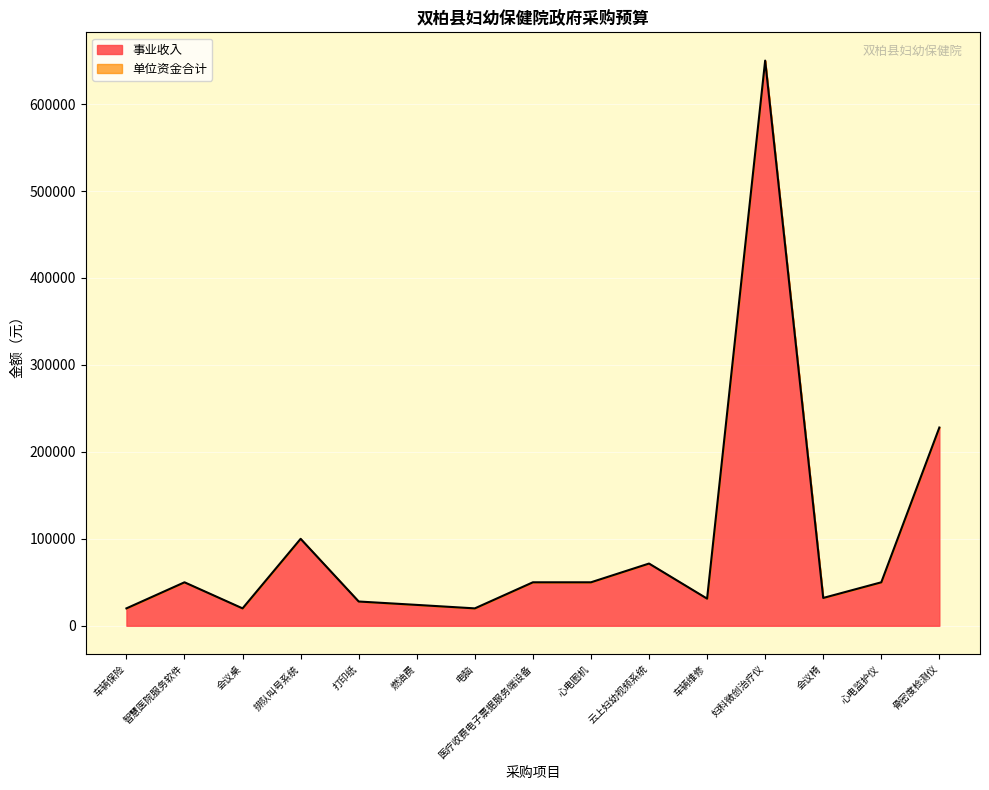

Reading right to left, transcribe all the data shown in this chart.

228000	50000	32000	650000	31200	71560	50000	50000	20000	24000	27900	100000	20000	50000	20000